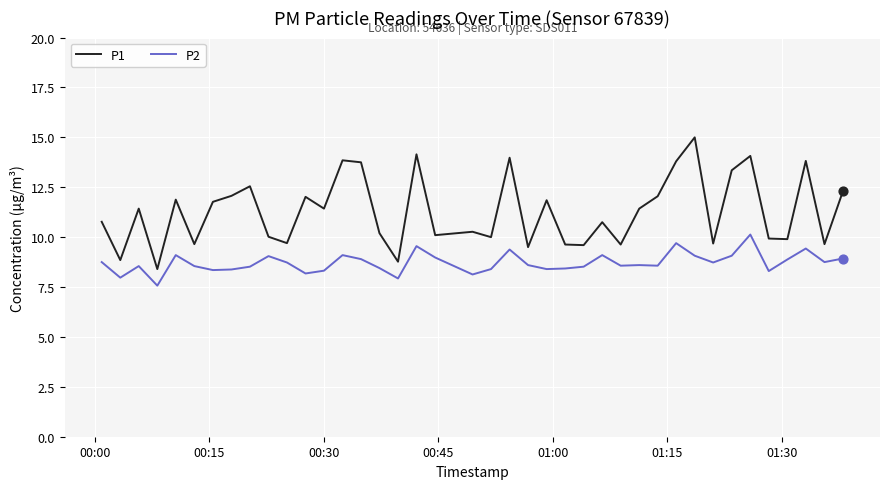

Which series has the largest total across all categories?

P1